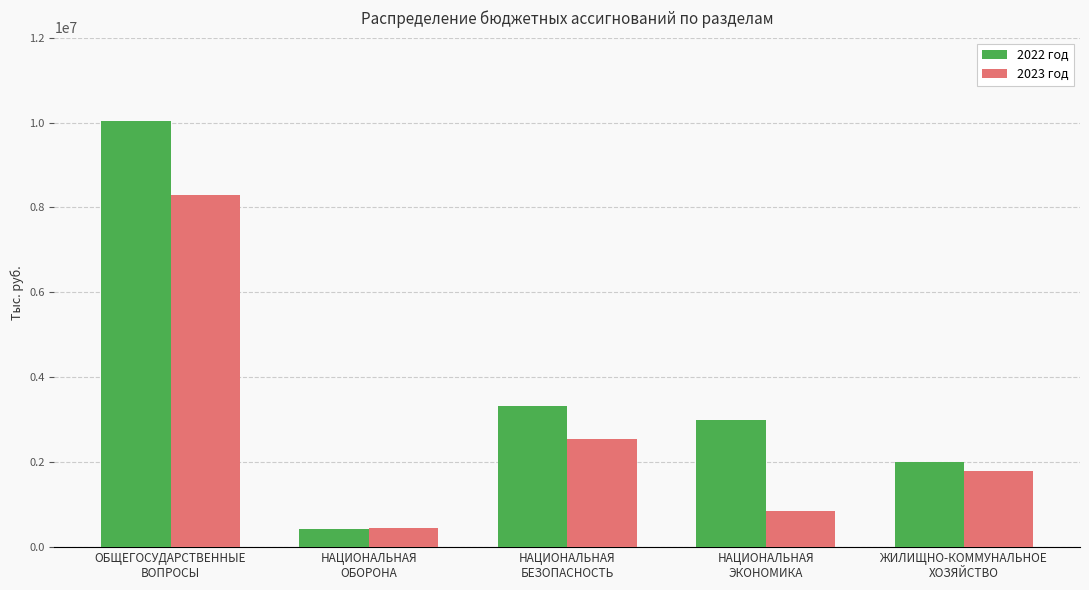

How many bars are there in total?

10